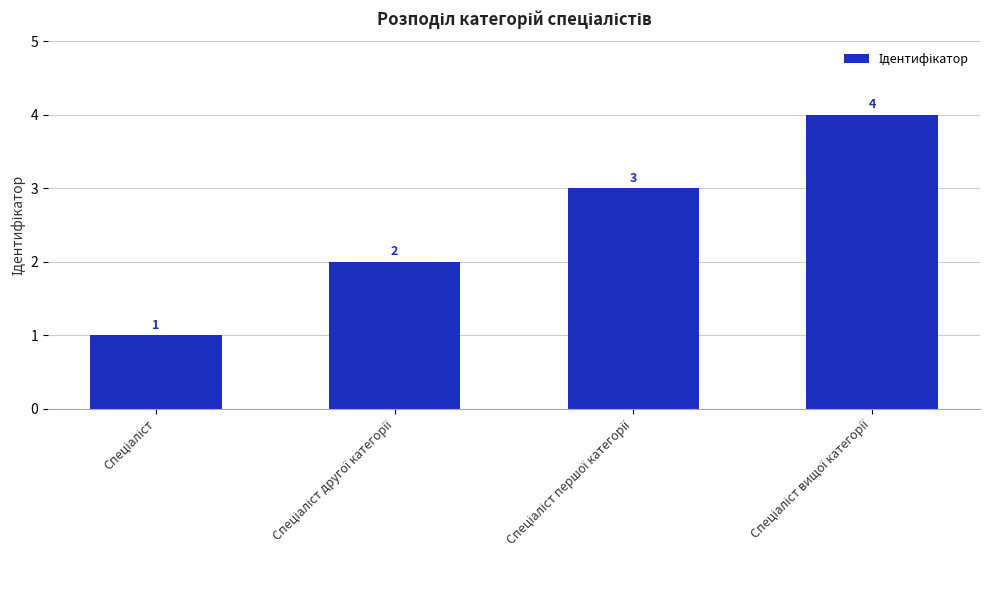

What is the difference between the second highest and second lowest values?

1